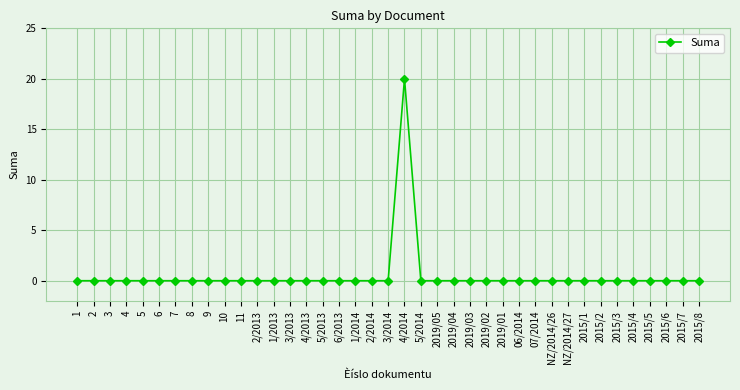

The value at 7 is 12. True or false?

False